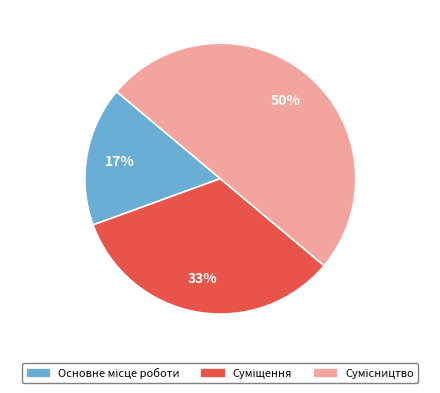

To the nearest percent, what is the difference between the largest and smallest slice percentages?

33%